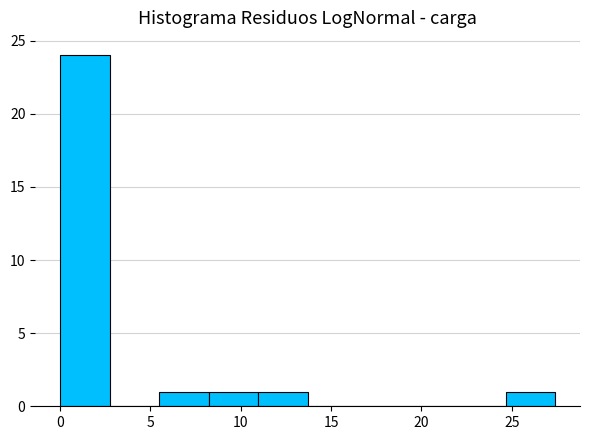

Over which range of the x-axis is the bar tallest?

0.0 to 2.5